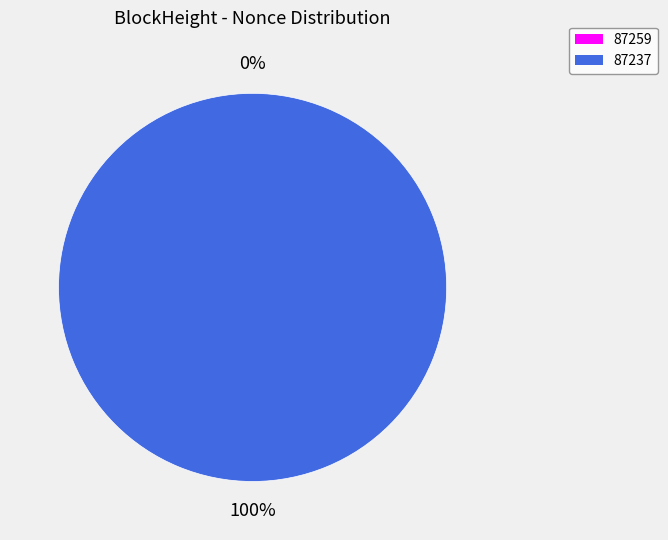

Rank the categories by value from highest to lowest.

87237, 87259